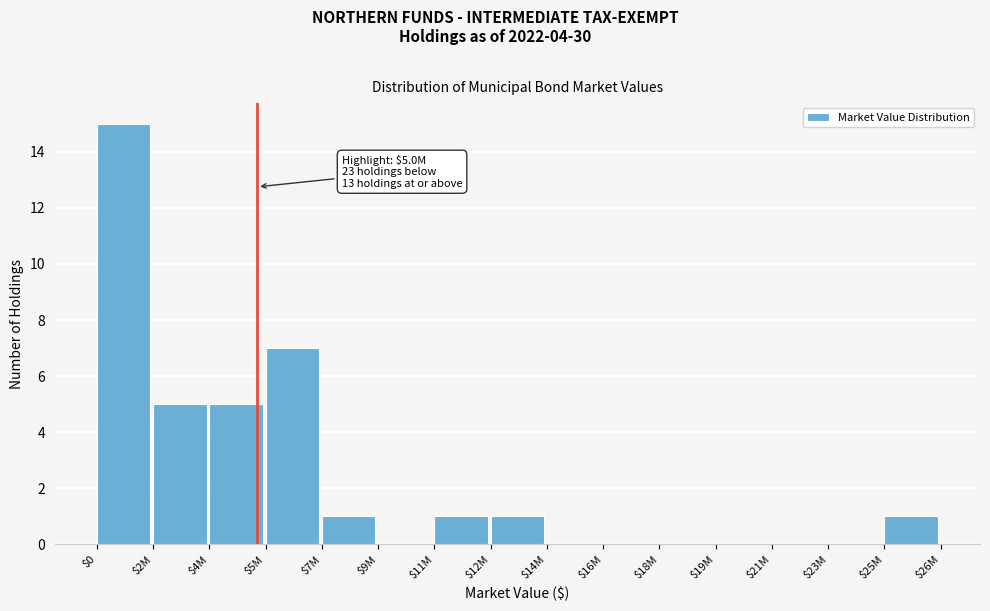

The chart shows a value of 1 at $7M. True or false?

True